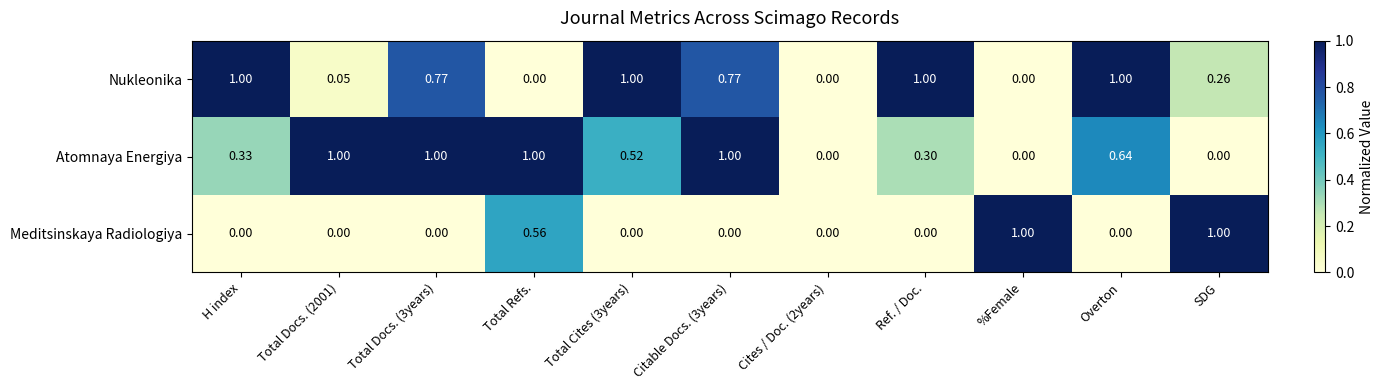

Which series has the largest total across all categories?

Nukleonika